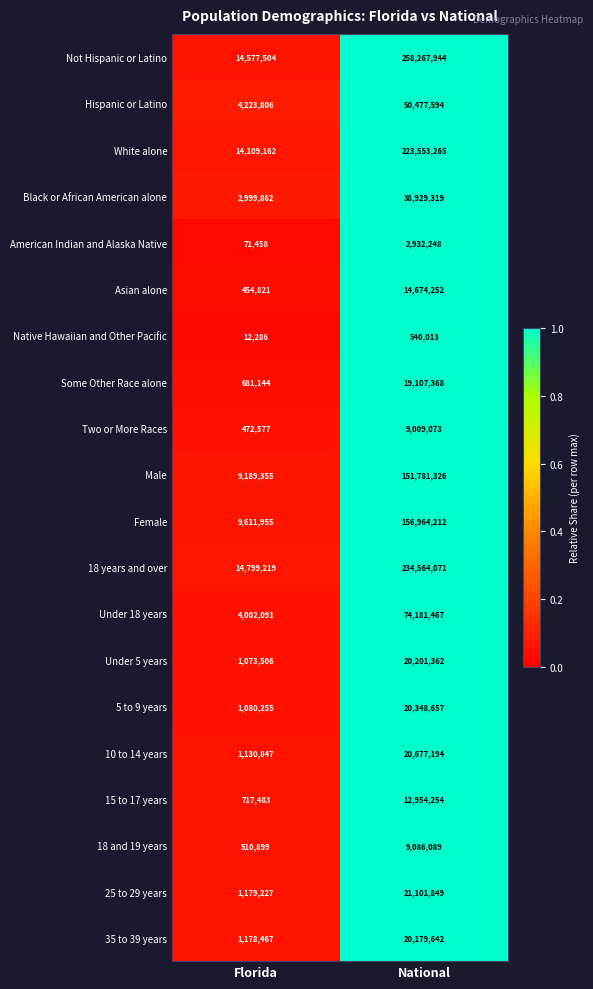

What is the sum of the Female values at Florida and National?

166576167